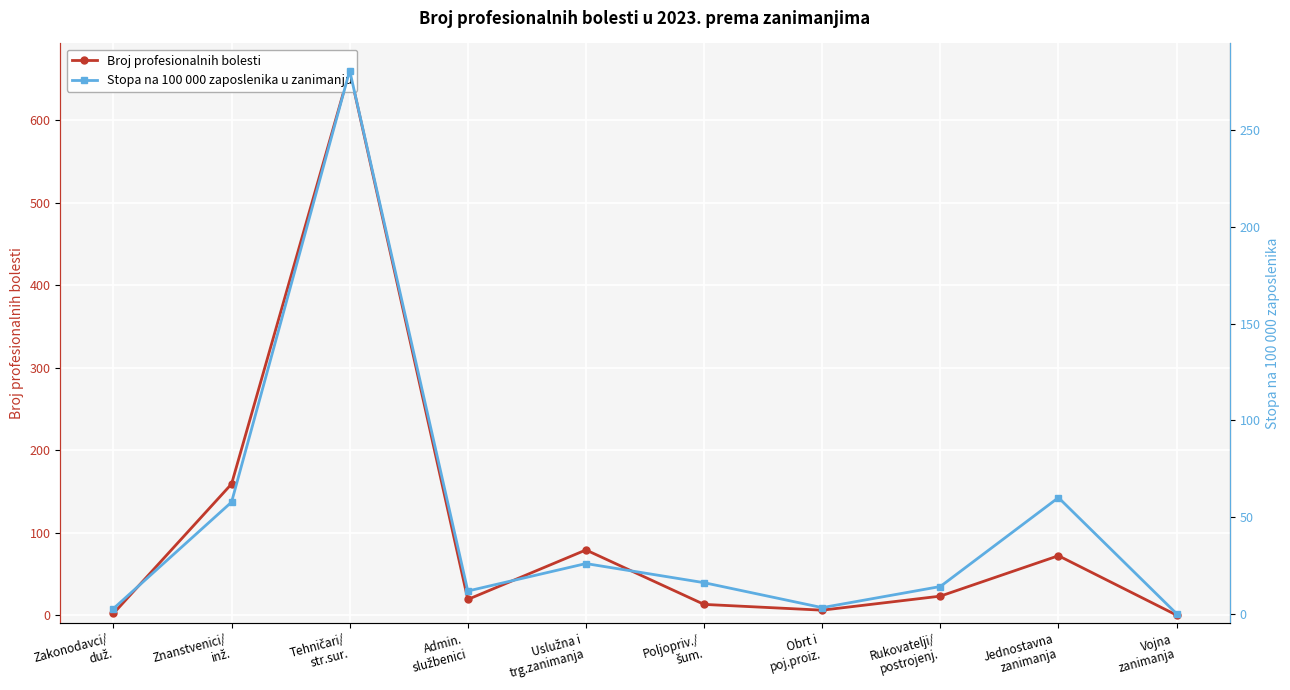

List the series in order of their peak value, highest first.

Broj profesionalnih bolesti, Stopa na 100 000 zaposlenika u zanimanju